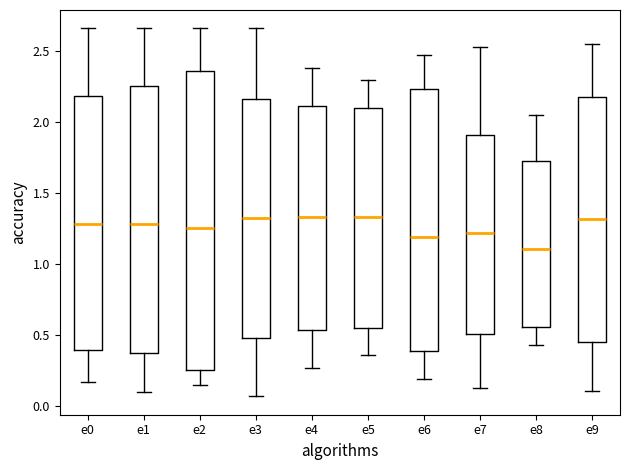

Which box is the tallest, from its lower edge to its upper edge?

e2